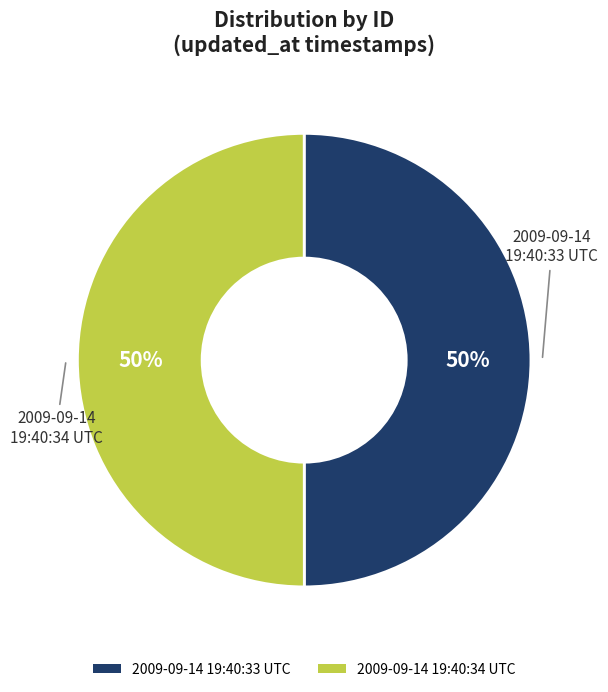

The 2009-09-14 19:40:33 UTC slice represents 43% of the pie. True or false?

False